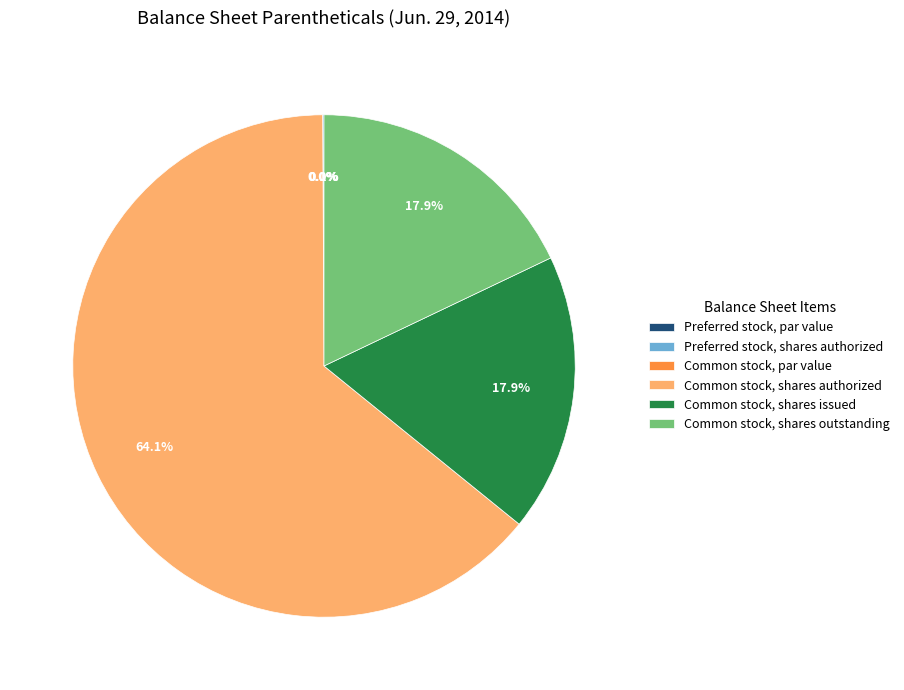

True or false: Common stock, par value accounts for 0% of the total.

True